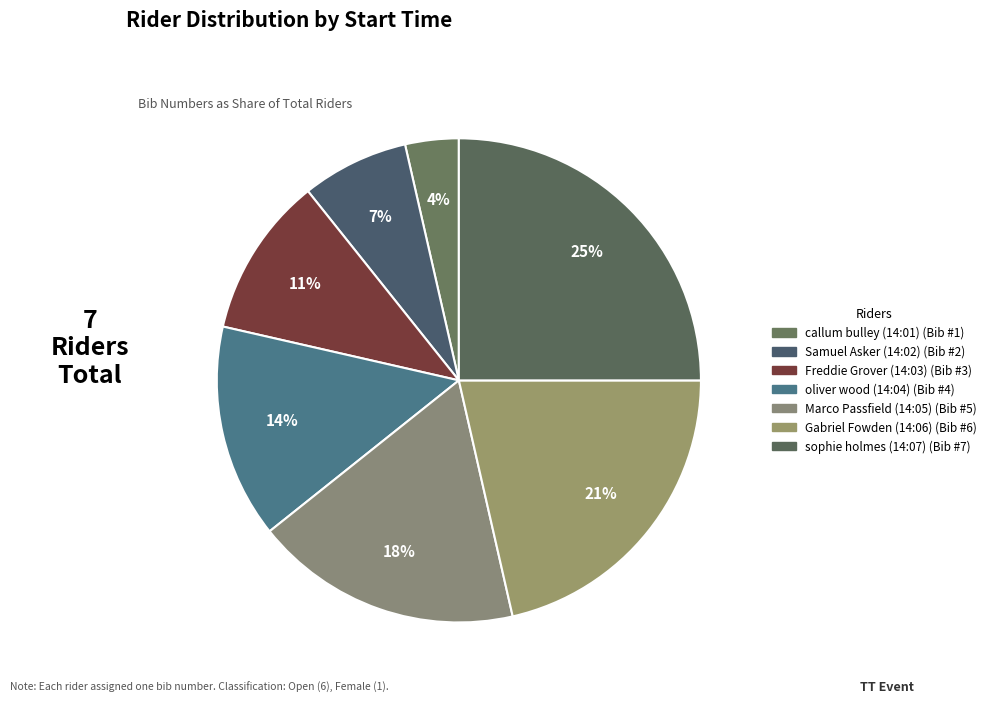

What percentage is the oliver wood (14:04) slice, to the nearest percent?

14%